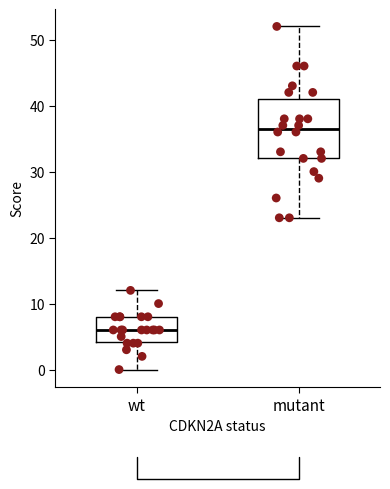

Which box is the tallest, from its lower edge to its upper edge?

mutant